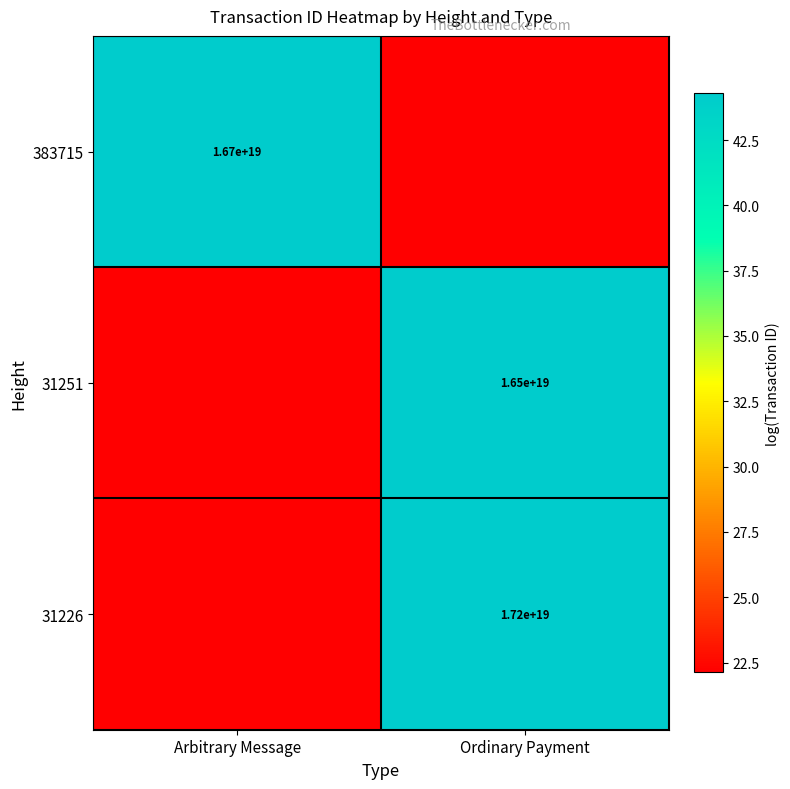

What is the greatest value displayed?

44.3